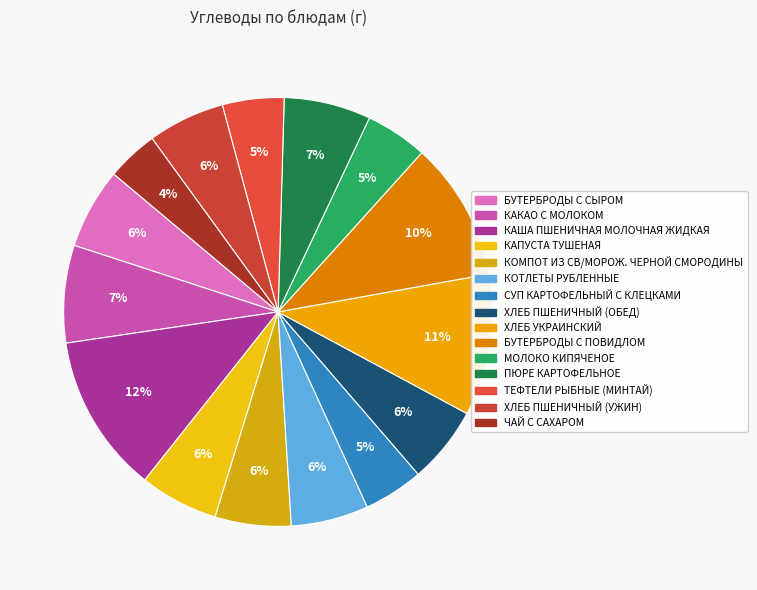

To the nearest percent, what is the combined percentage of КАПУСТА ТУШЕНАЯ and БУТЕРБРОДЫ С СЫРОМ?

12%